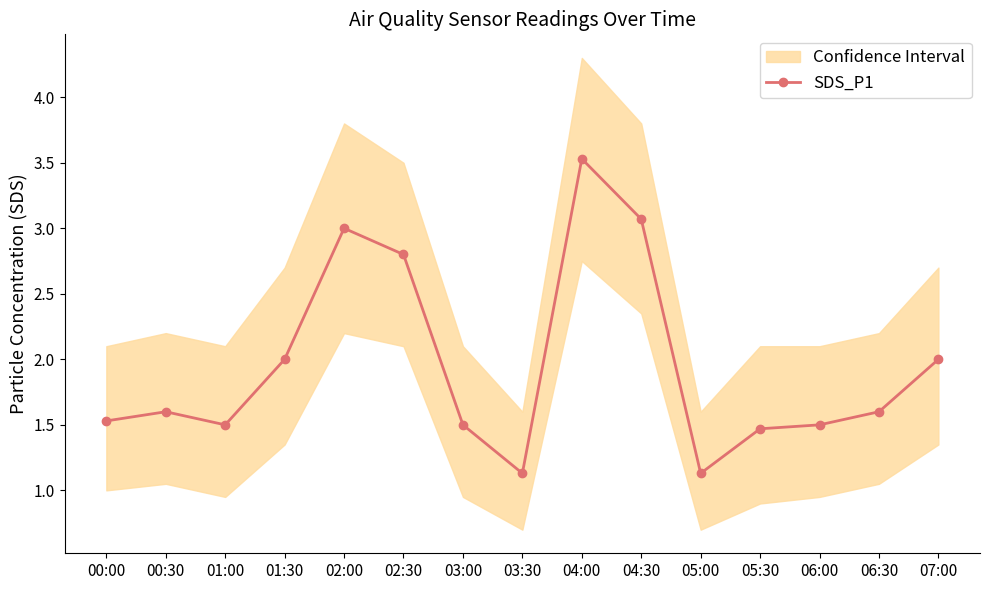

Which category has the lowest value across all series?

03:30